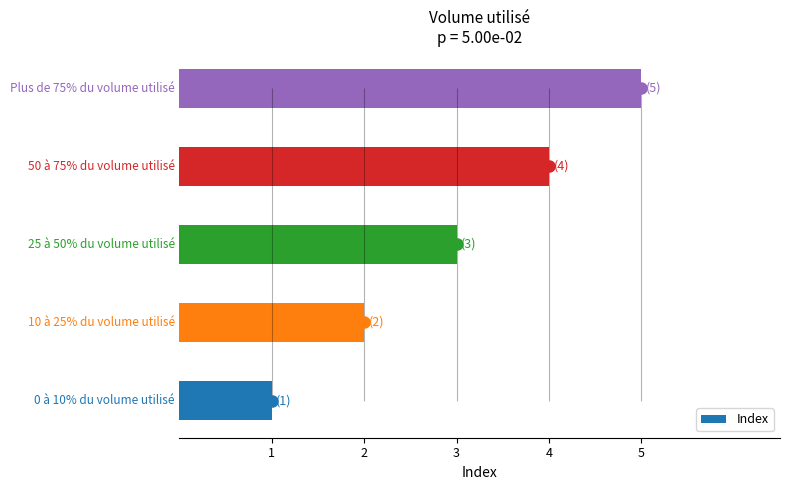

What is the minimum value shown in the chart?

1